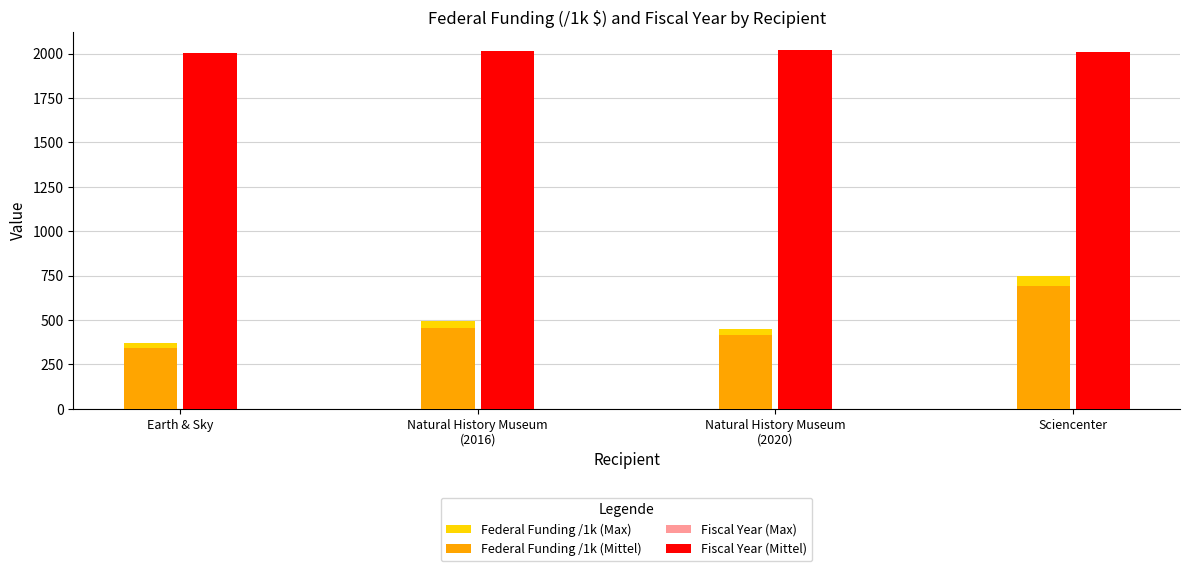

What is the smallest value displayed?

342.3